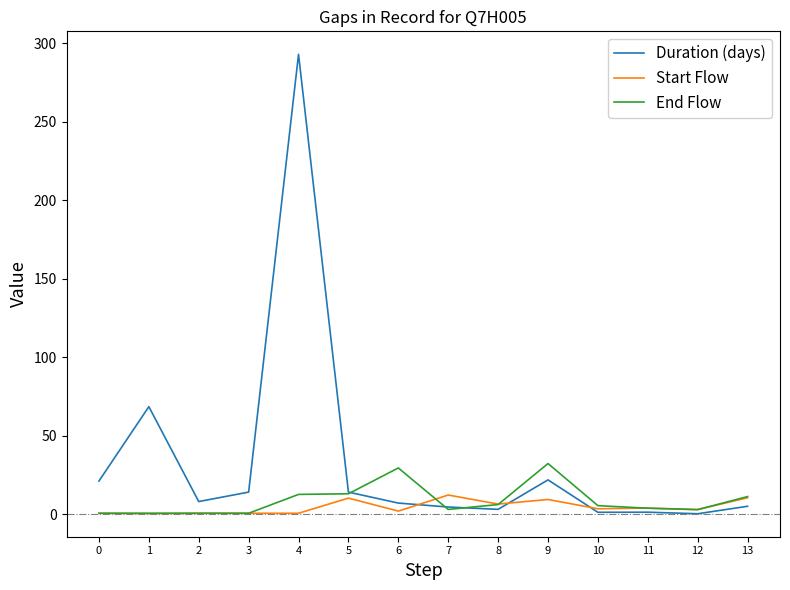

Which series has the widest spread of values?

Duration (days)